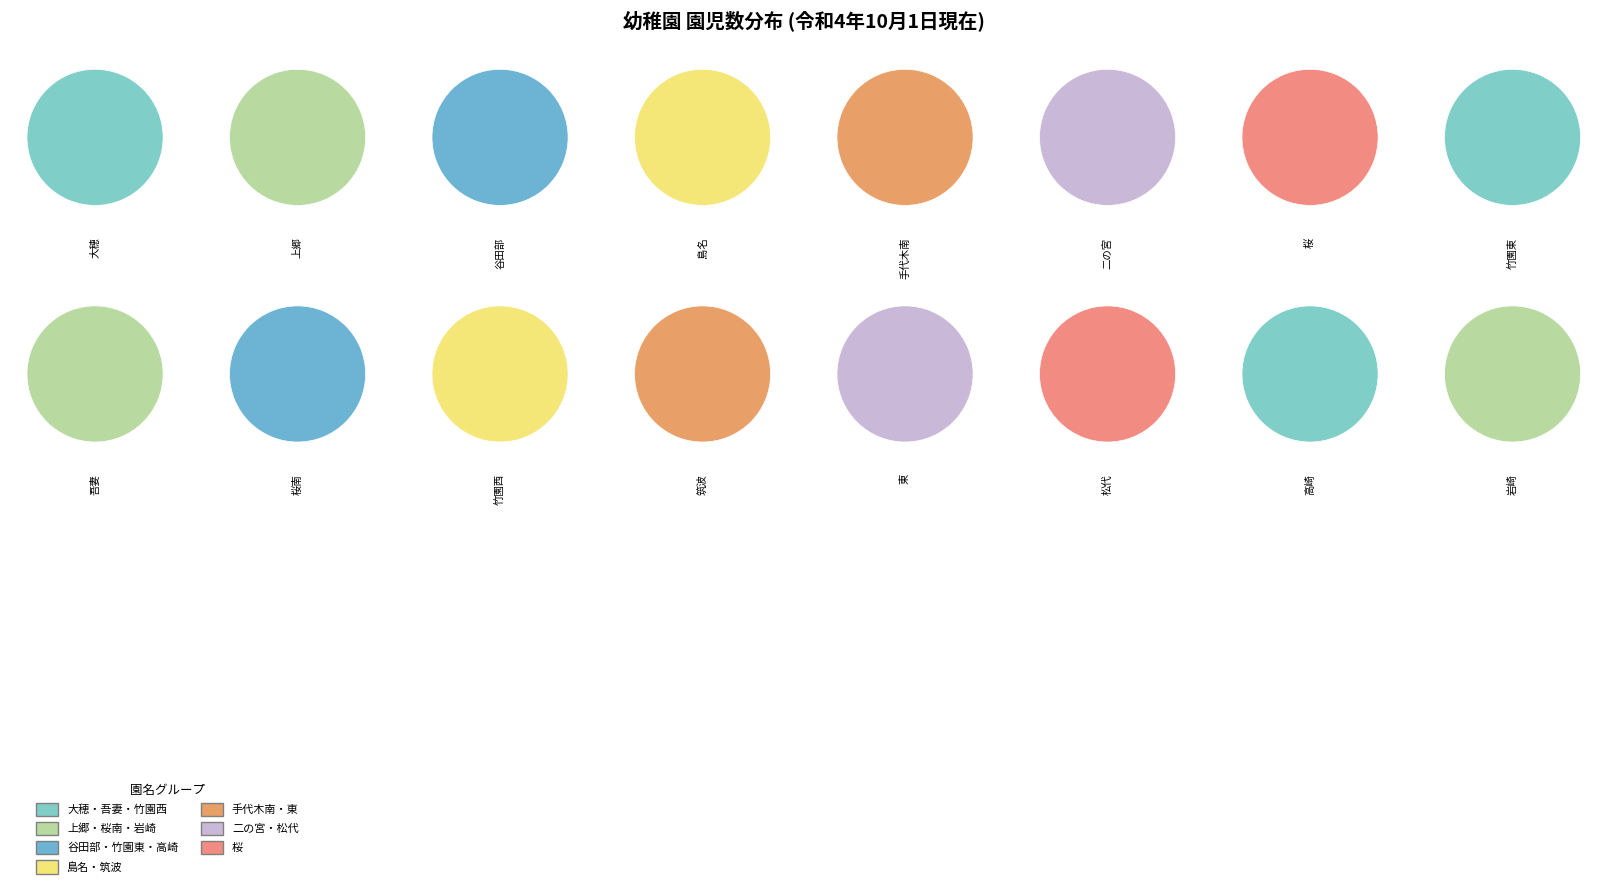

The 島名 slice represents 17% of the pie. True or false?

False